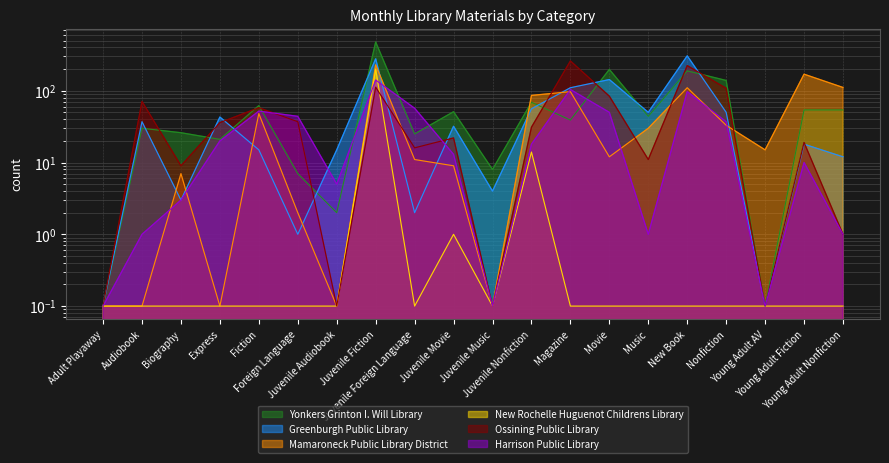

At which category is the sum across all series the highest?

Juvenile Fiction